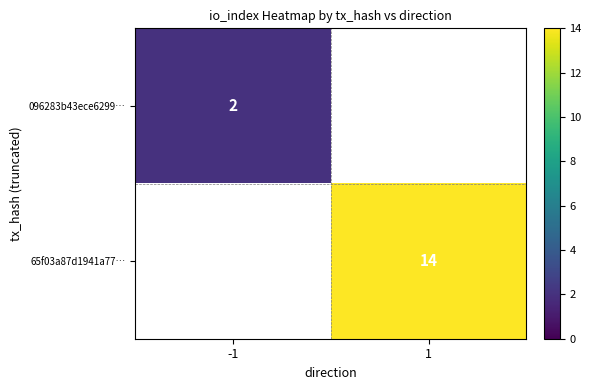

Is the value of 65f03a87d1941a77… at 1 greater than the value of 096283b43ece6299… at -1?

Yes